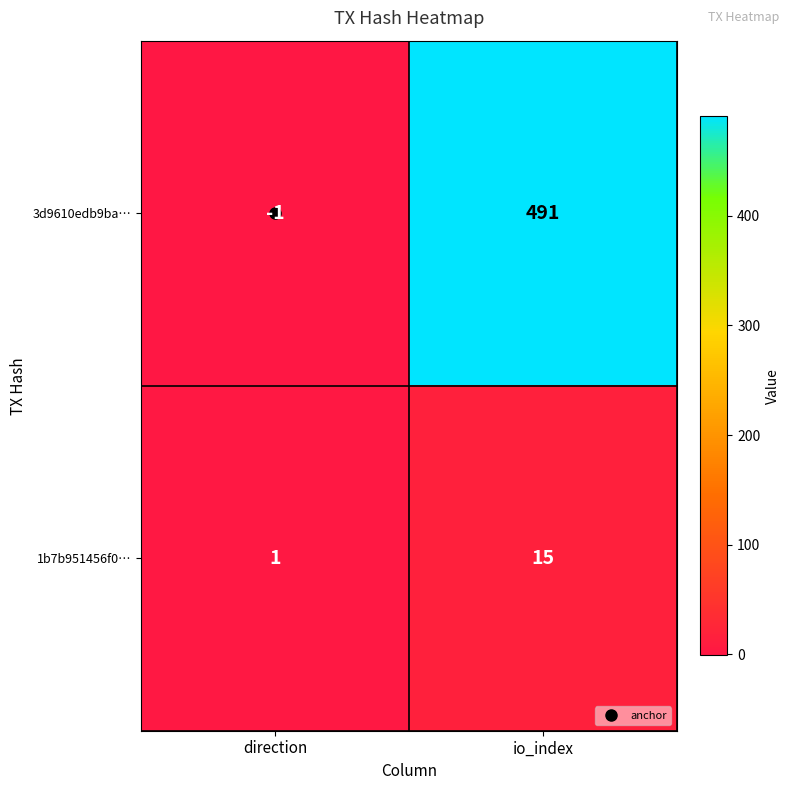

Which series has the widest spread of values?

3d9610edb9ba…